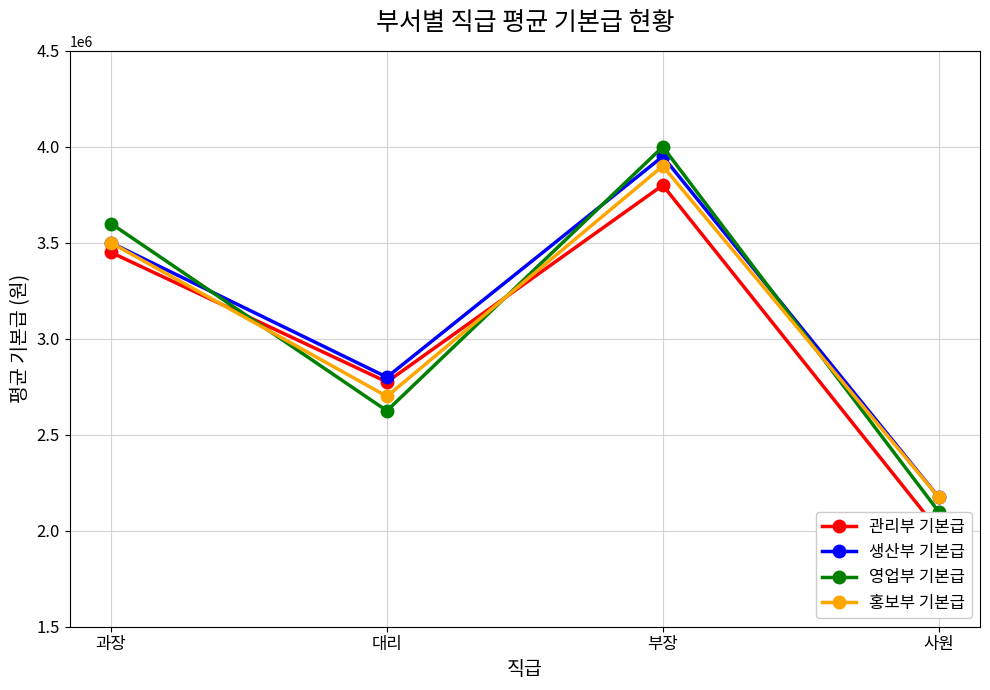

What are all the series names shown in the legend?

관리부 기본급, 생산부 기본급, 영업부 기본급, 홍보부 기본급